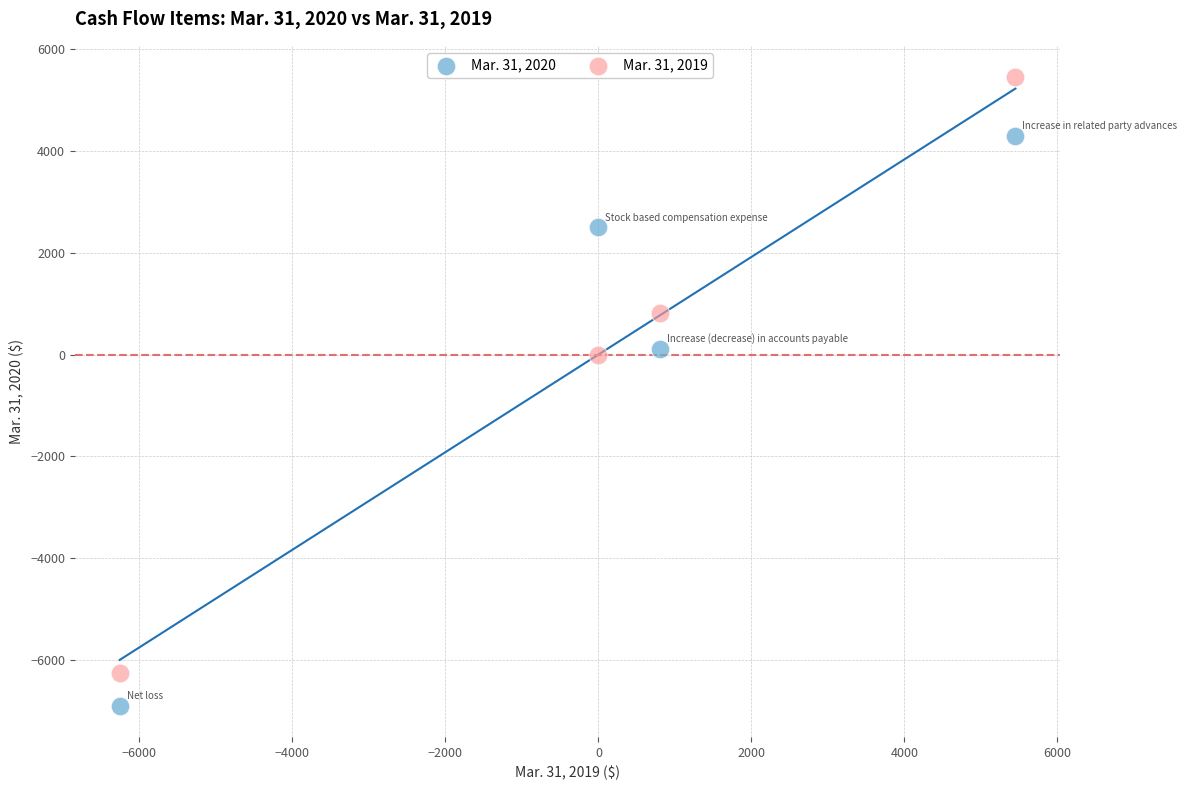

What are all the series names shown in the legend?

Mar. 31, 2020, Mar. 31, 2019